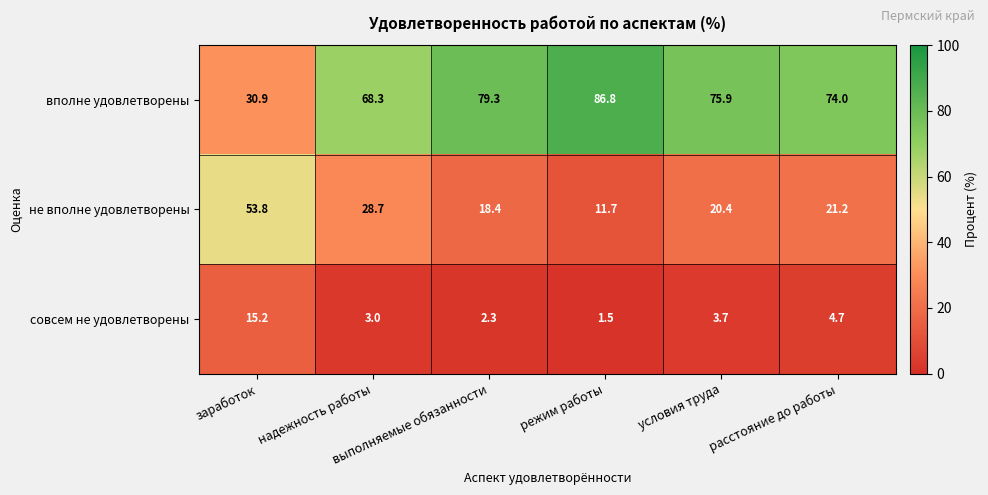

At how many categories does at least one series exceed 56?

5